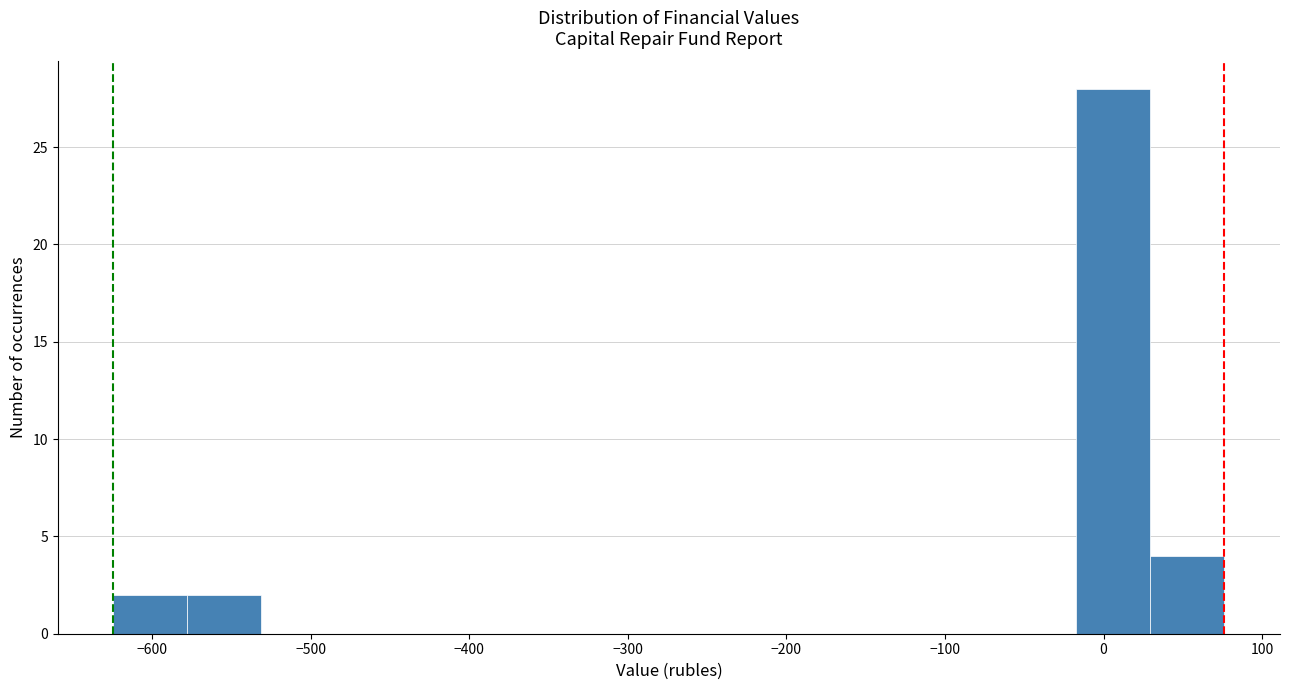

Reading left to right, transcribe this chart: for each bar, give the range it covers on the x-axis and its height. Neither the bar edges nor the heights are printed on the chart, so give them approximately, as read against the axes.

-620 to -580: 2
-580 to -530: 2
-530 to -480: 0
-480 to -440: 0
-440 to -390: 0
-390 to -340: 0
-340 to -300: 0
-300 to -250: 0
-250 to -200: 0
-200 to -160: 0
-160 to -110: 0
-110 to -60: 0
-60 to -20: 0
-20 to 30: 28
30 to 80: 4